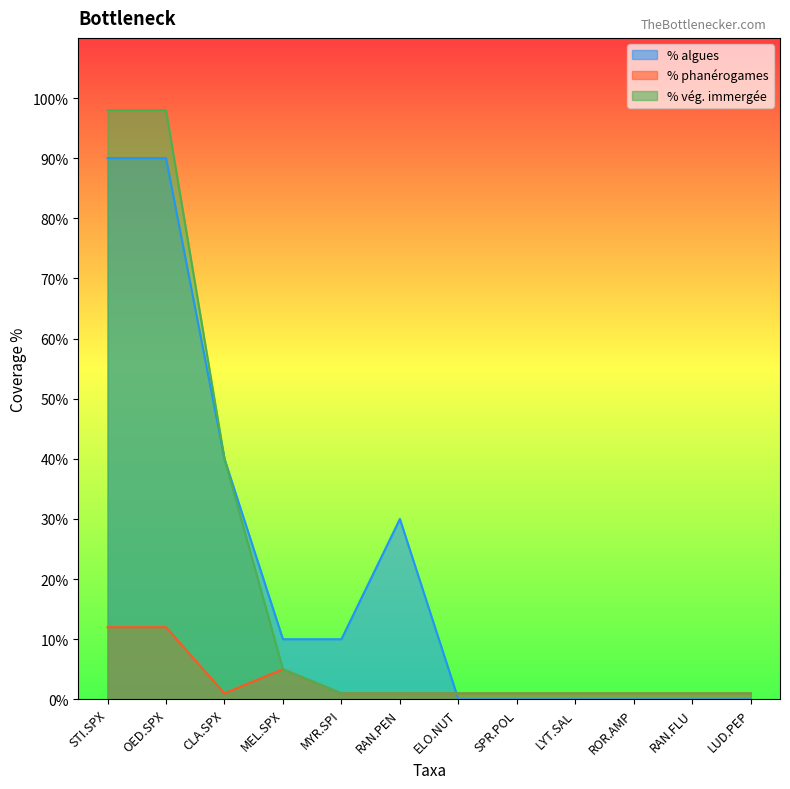

In % phanérogames, how many points are lower than both neighbors (excluding endpoints)?

1